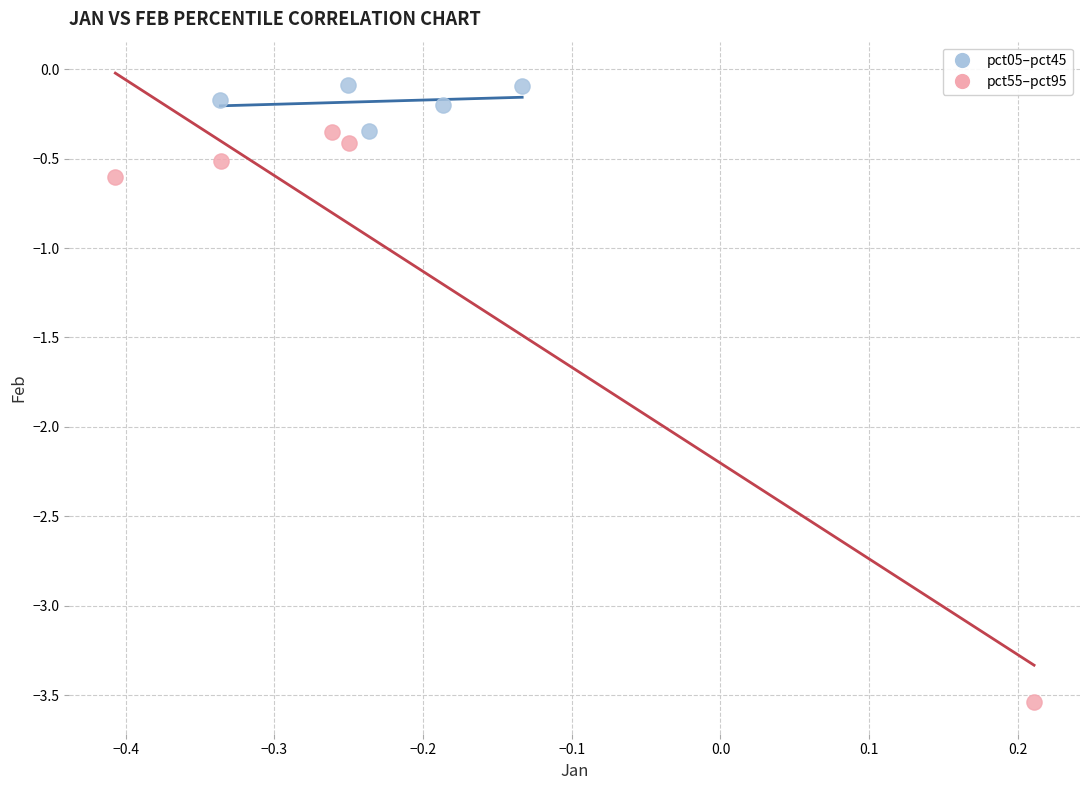

Which series reaches the minimum Y coordinate?

pct55–pct95